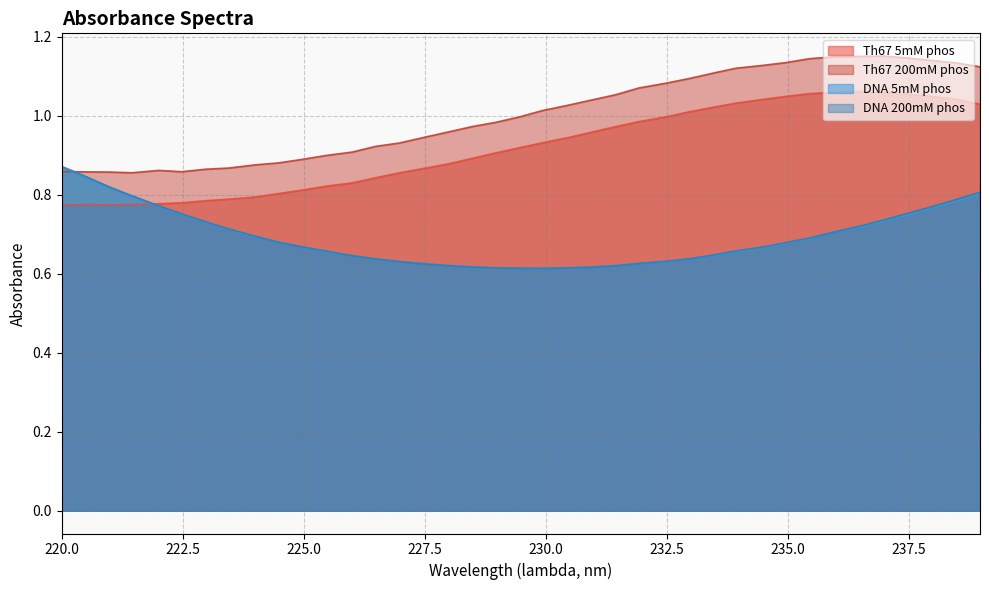

True or false: Th67 5mM phos and Th67 200mM phos cross at least once.

False